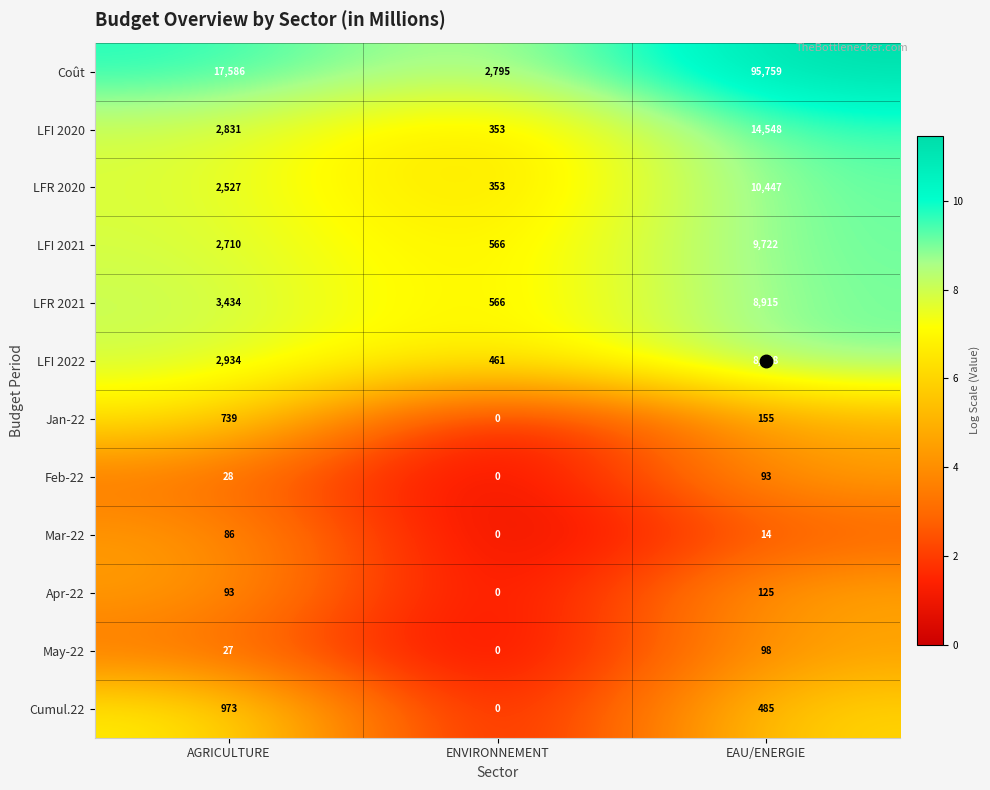

What is the difference between the May-22 values at ENVIRONNEMENT and EAU/ENERGIE?

98